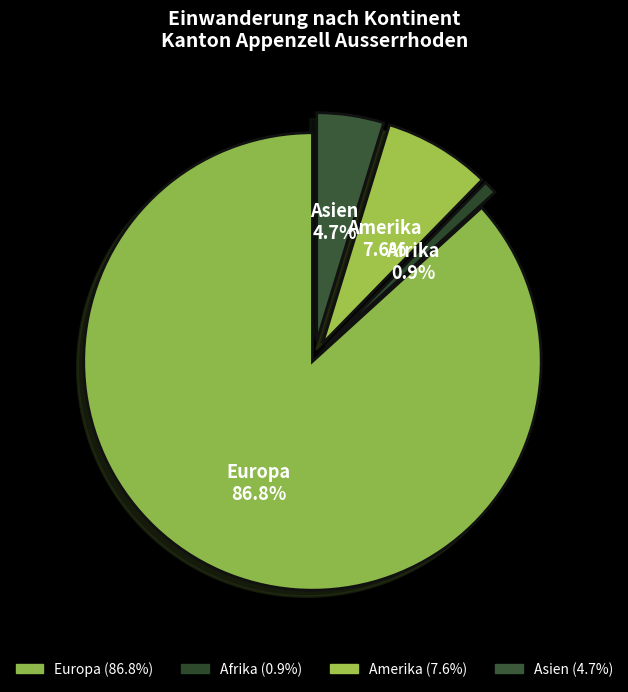

The Afrika slice represents 11% of the pie. True or false?

False